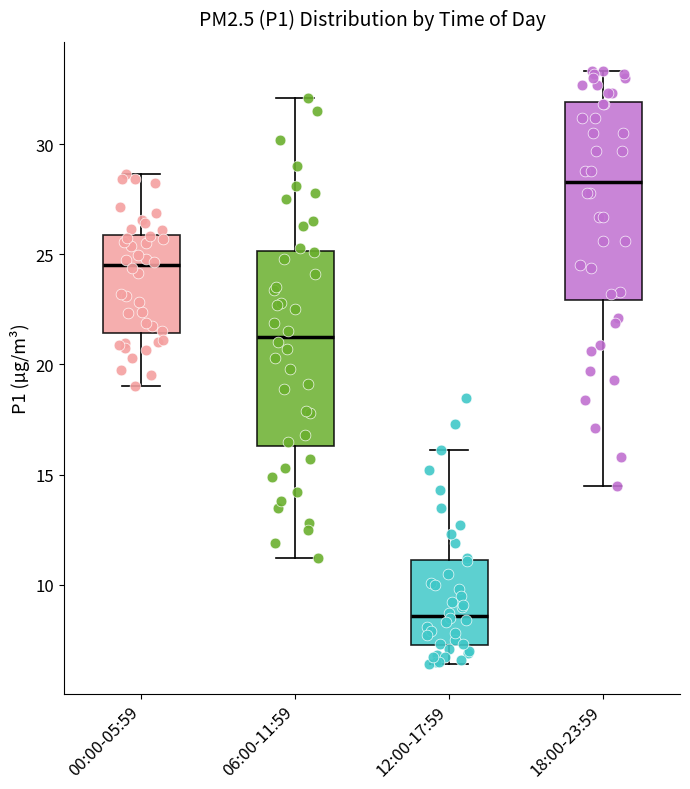

Where is the upper edge of the box for 06:00-11:59 on the y-axis? The values are not printed on the chart, so give them approximately, as read against the axis.

25.0